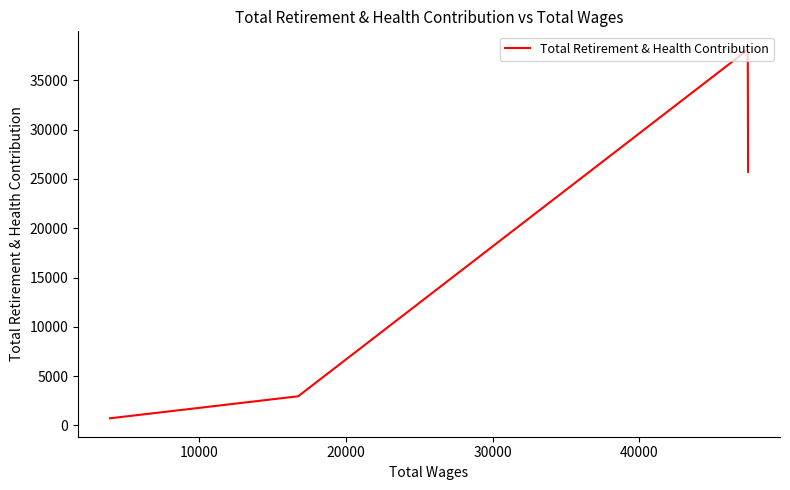

How many lines are shown in the chart?

1